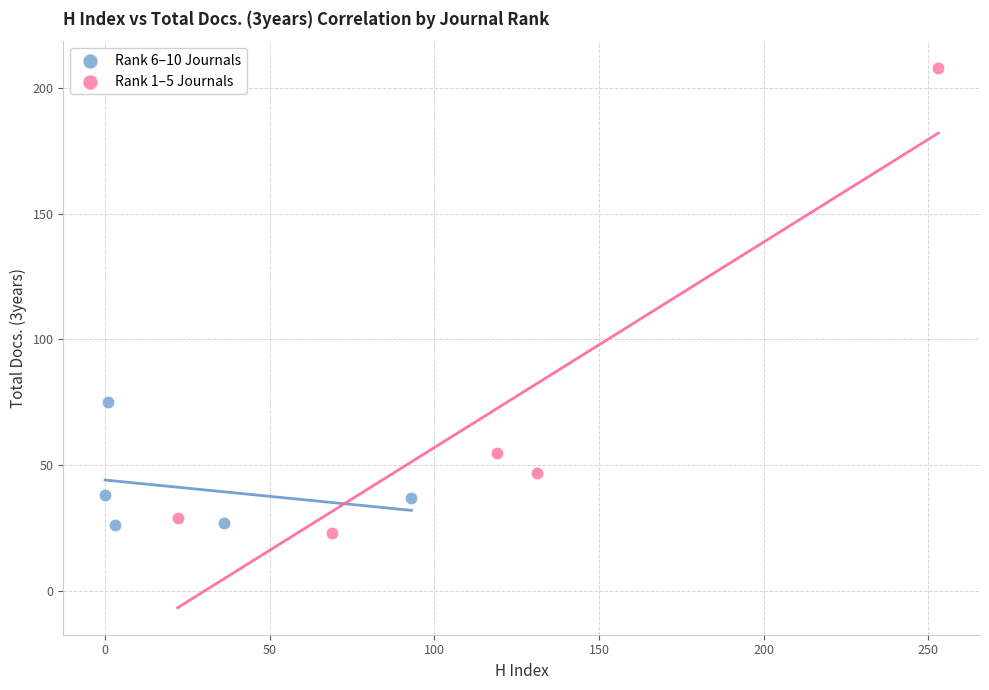

Which series reaches the maximum Y coordinate?

Rank 1–5 Journals